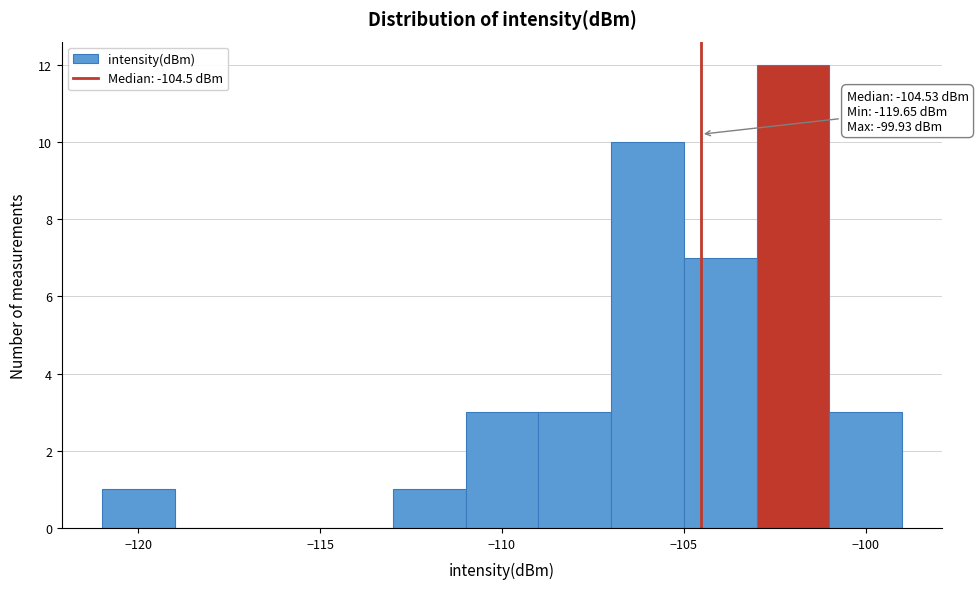

Which range on the x-axis has the tallest bar?

-103 to -101